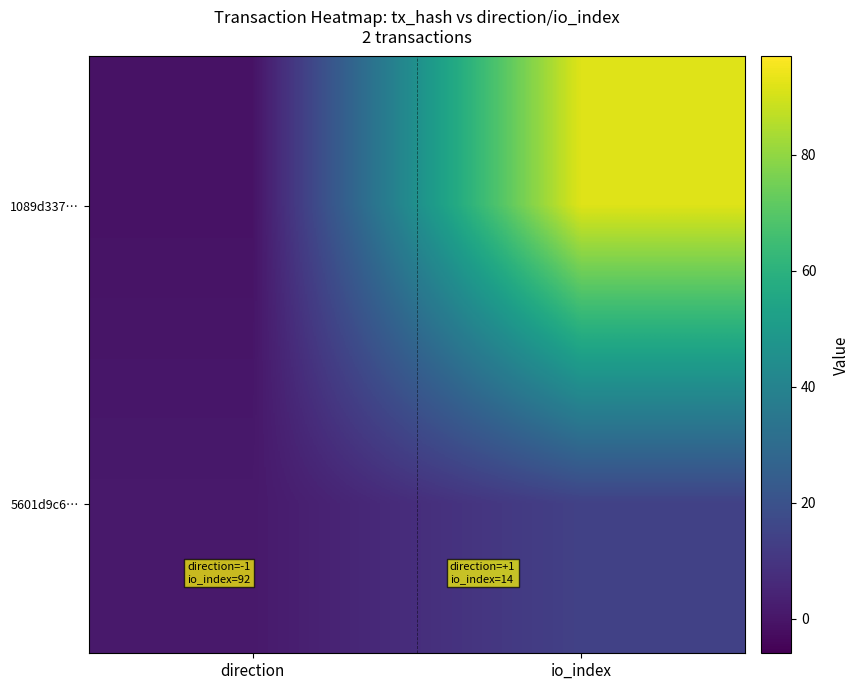

Between direction and io_index, which series saw the biggest shift?

1089d337…